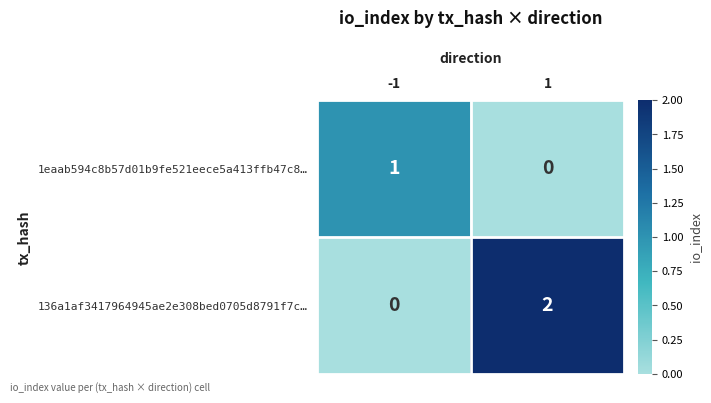

Which series changed the most between -1 and 1?

136a1af3417964945ae2e308bed0705d8791f7c…